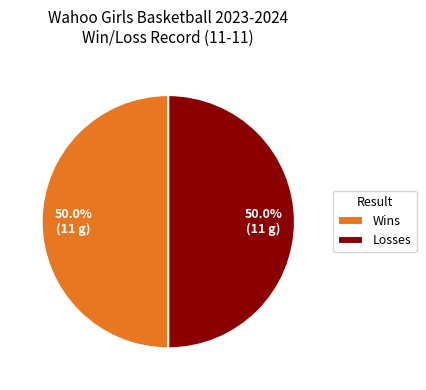

Combined, what portion of the pie is Losses and Wins?

100.0%